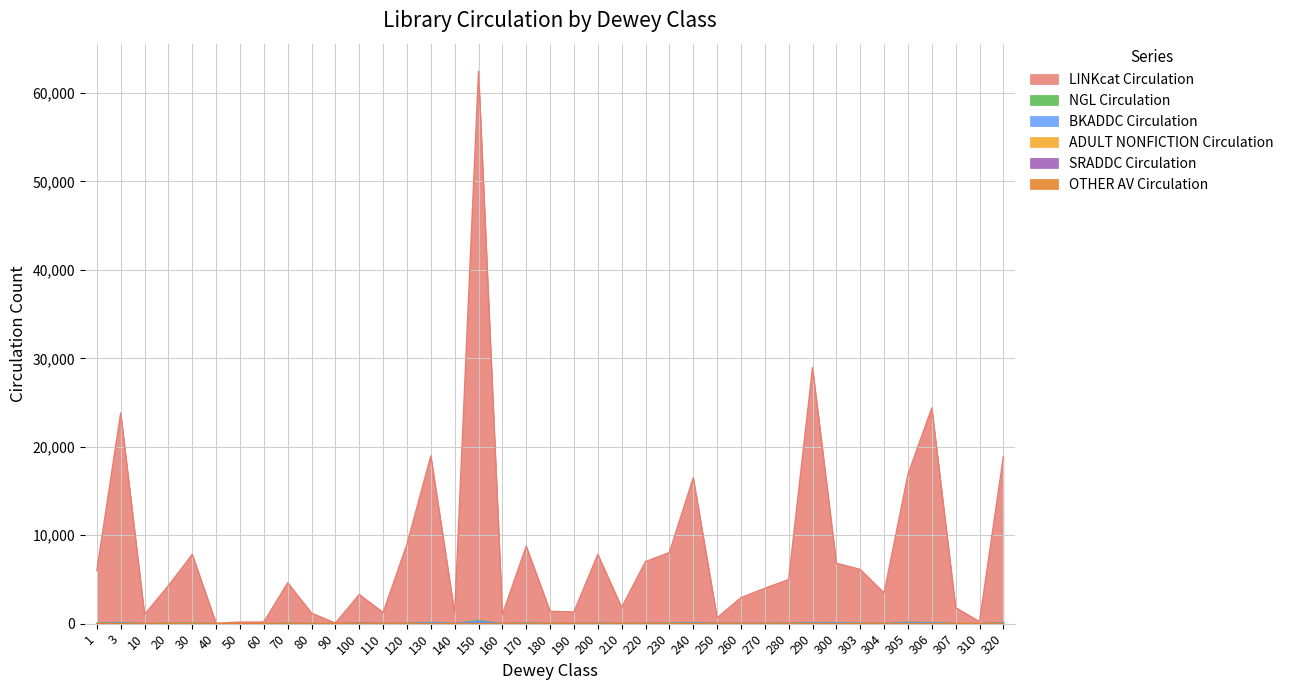

How many values in BKADDC Circulation are above zero?

35